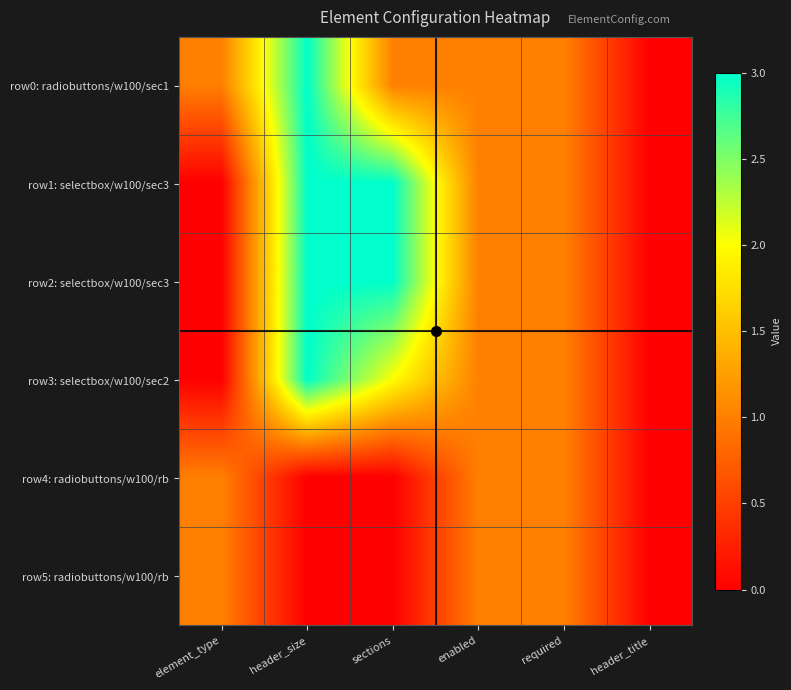

Reading left to right, what are all the values shown in this chart?

row0: radiobuttons/w100/sec1: element_type=1	header_size=3	sections=1	enabled=1	required=1	header_title=0
row1: selectbox/w100/sec3: element_type=0	header_size=3	sections=3	enabled=1	required=1	header_title=0
row2: selectbox/w100/sec3: element_type=0	header_size=3	sections=3	enabled=1	required=1	header_title=0
row3: selectbox/w100/sec2: element_type=0	header_size=3	sections=2	enabled=1	required=1	header_title=0
row4: radiobuttons/w100/rb: element_type=1	header_size=0	sections=0	enabled=1	required=1	header_title=0
row5: radiobuttons/w100/rb: element_type=1	header_size=0	sections=0	enabled=1	required=1	header_title=0